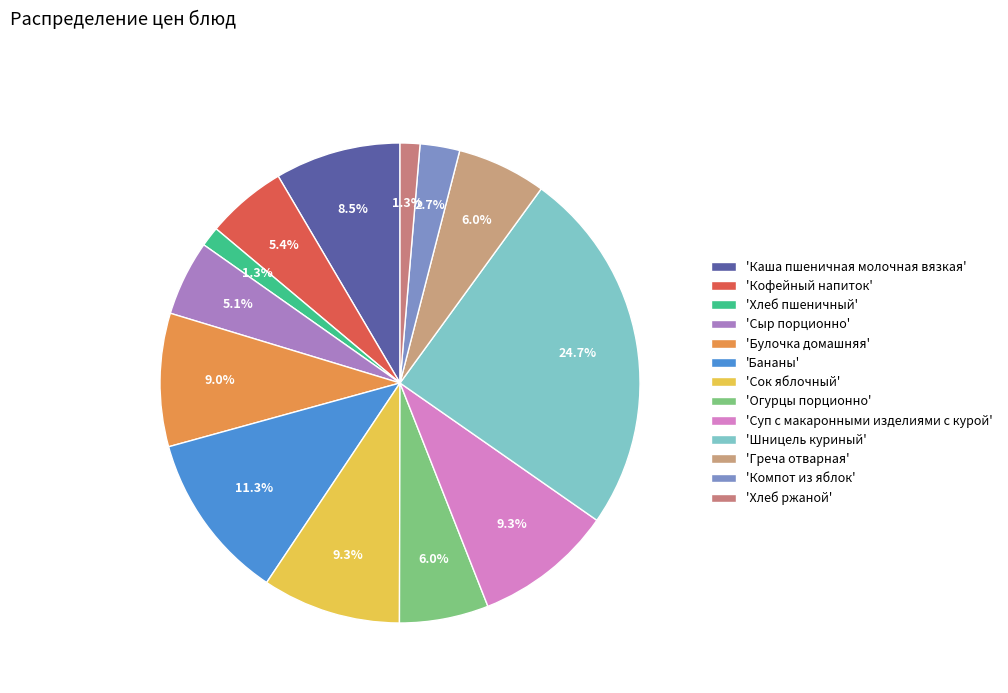

Is there a majority slice in this chart?

No